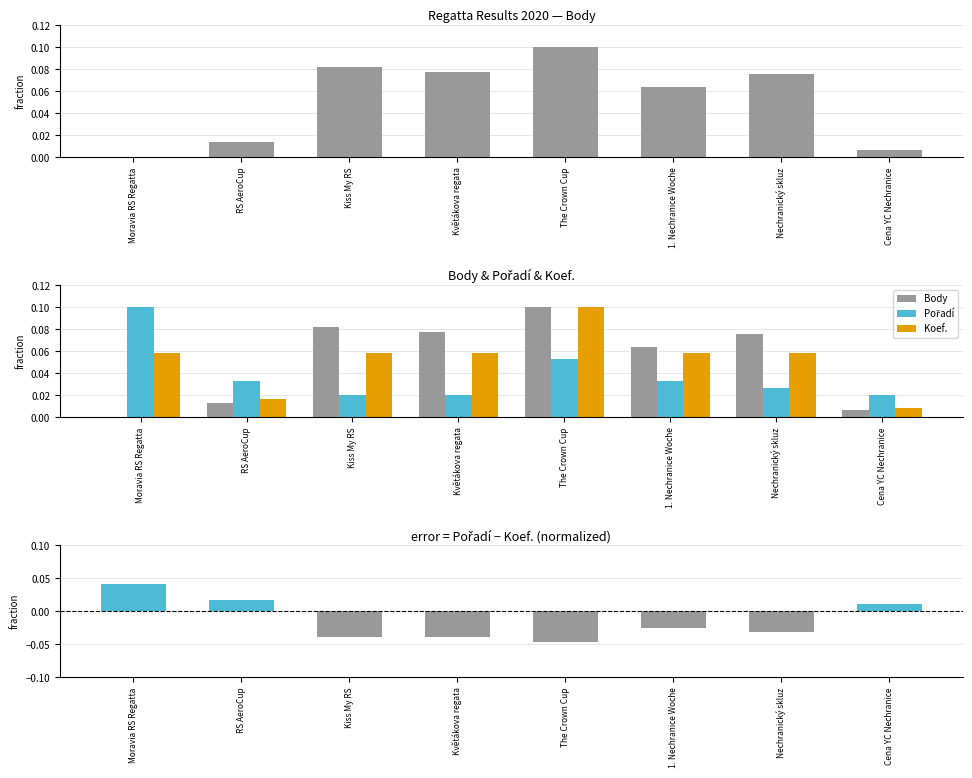

Reading left to right, transcribe all the data shown in this chart.

Body: Moravia RS Regatta=0.0	RS AeroCup=0.0	Kiss My RS=0.1	Květákova regata=0.1	The Crown Cup=0.1	1. Nechranice Woche=0.1	Nechranický skluz=0.1	Cena YC Nechranice=0.0
Pořadí: Moravia RS Regatta=0.1	RS AeroCup=0.0	Kiss My RS=0.0	Květákova regata=0.0	The Crown Cup=0.1	1. Nechranice Woche=0.0	Nechranický skluz=0.0	Cena YC Nechranice=0.0
Koef.: Moravia RS Regatta=0.1	RS AeroCup=0.0	Kiss My RS=0.1	Květákova regata=0.1	The Crown Cup=0.1	1. Nechranice Woche=0.1	Nechranický skluz=0.1	Cena YC Nechranice=0.0
Pořadí − Koef.: Moravia RS Regatta=0.0	RS AeroCup=0.0	Kiss My RS=-0.0	Květákova regata=-0.0	The Crown Cup=-0.0	1. Nechranice Woche=-0.0	Nechranický skluz=-0.0	Cena YC Nechranice=0.0